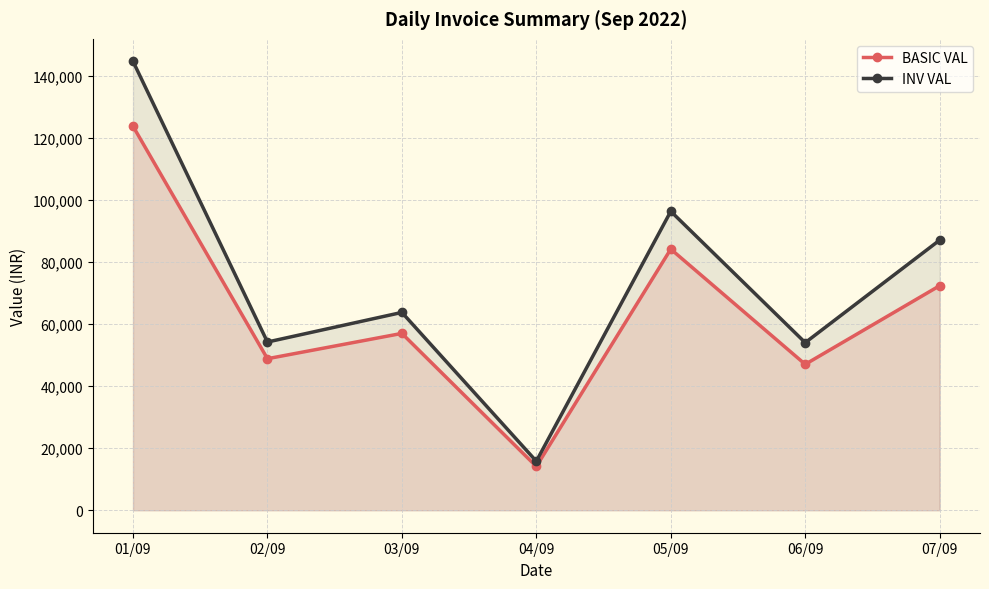

What is the maximum value for INV VAL?

144796.4